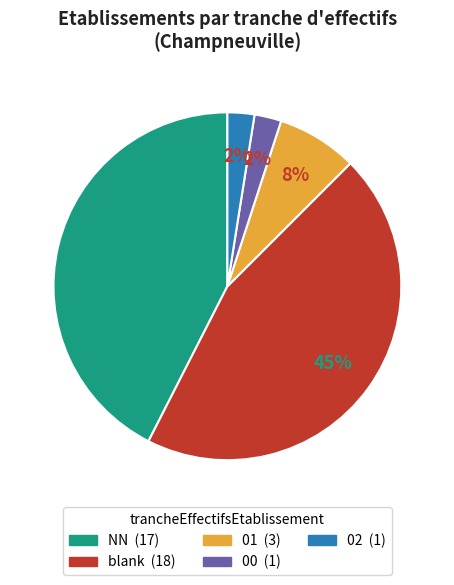

Is there a majority slice in this chart?

No